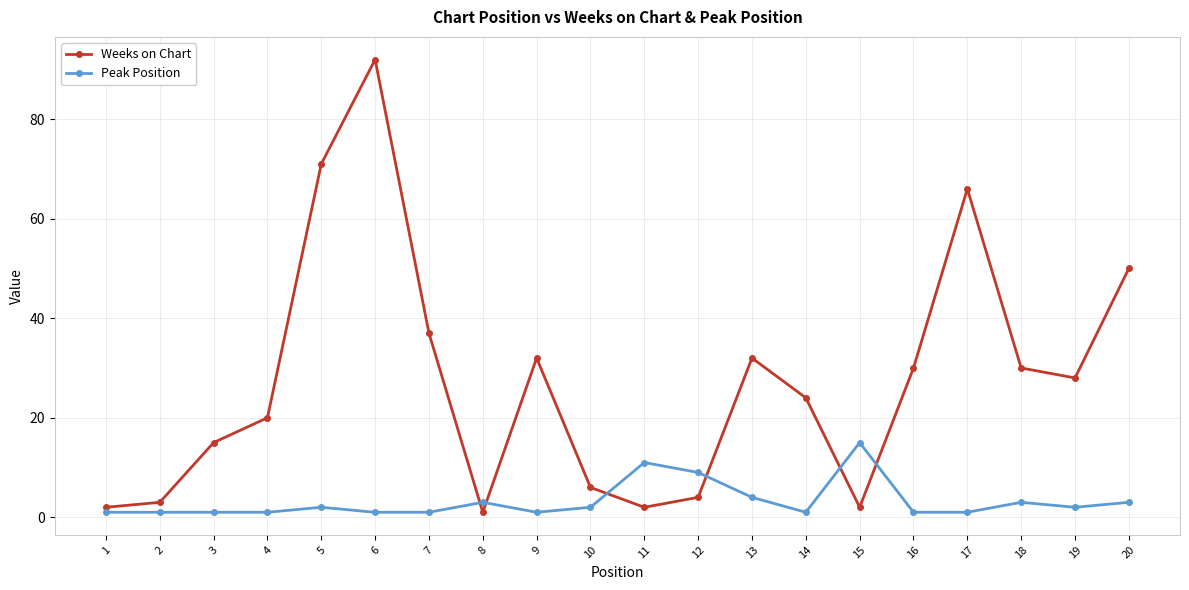

Which series changed the most between 5 and 15?

Weeks on Chart